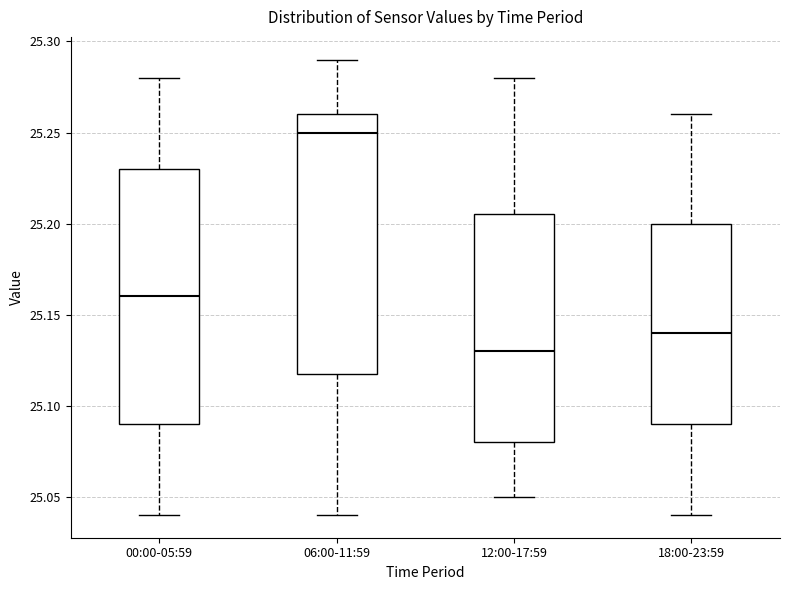

Reading left to right, read every box against the y-axis: the position of its median line, the range the box covers, and the ends of its whiskers. The values are not printed on the chart, so give them approximately, as read against the axis.

00:00-05:59: median 25.160, box 25.090 to 25.230, whiskers 25.040 to 25.280
06:00-11:59: median 25.250, box 25.120 to 25.260, whiskers 25.040 to 25.290
12:00-17:59: median 25.130, box 25.080 to 25.205, whiskers 25.050 to 25.280
18:00-23:59: median 25.140, box 25.090 to 25.200, whiskers 25.040 to 25.260